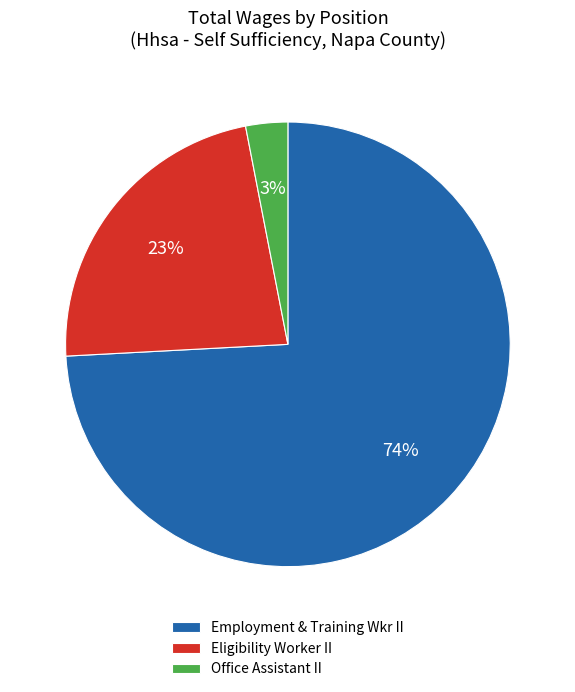

True or false: Employment & Training Wkr II accounts for 83% of the total.

False